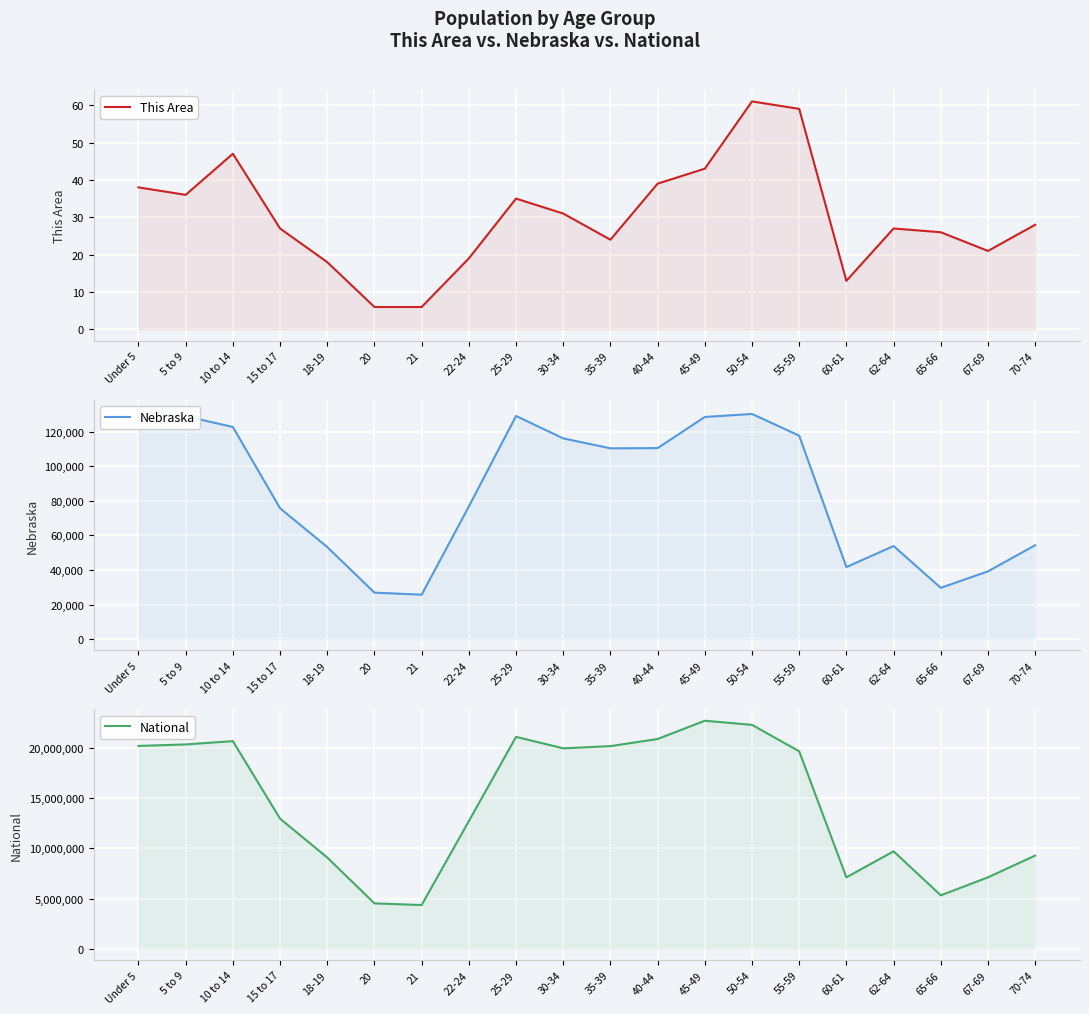

What is the difference between the maximum and minimum values in the National series?

18354297